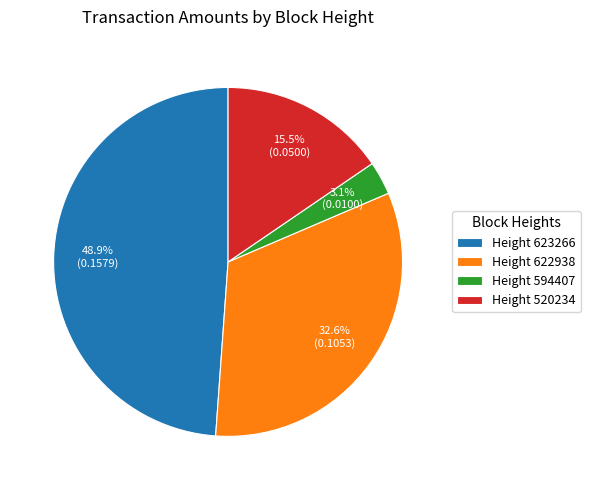

Between Height 623266 and Height 520234, which is larger?

Height 623266